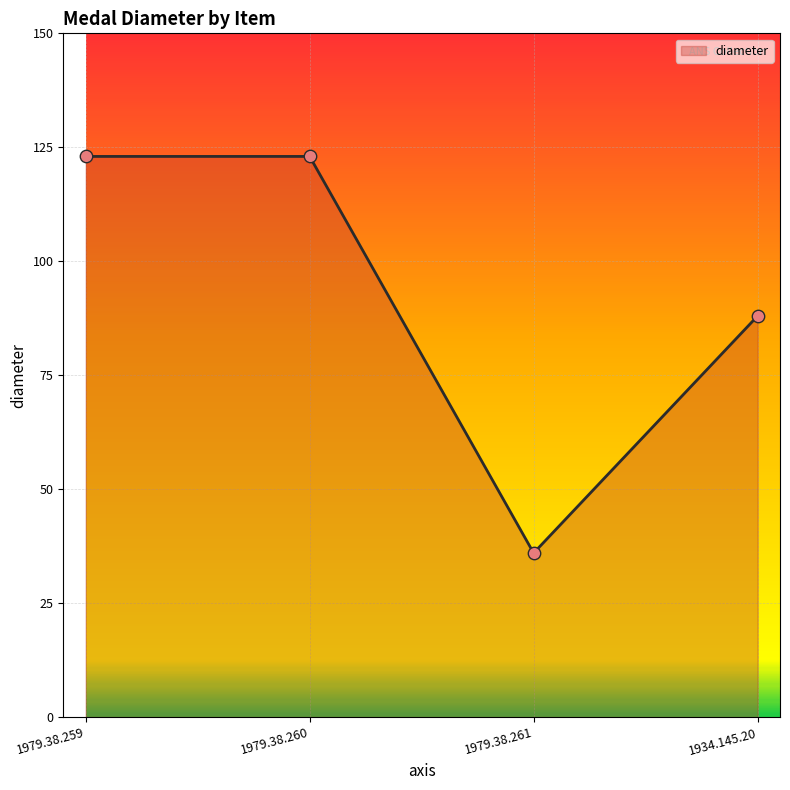

Which has a higher value, 1979.38.261 or 1979.38.259?

1979.38.259